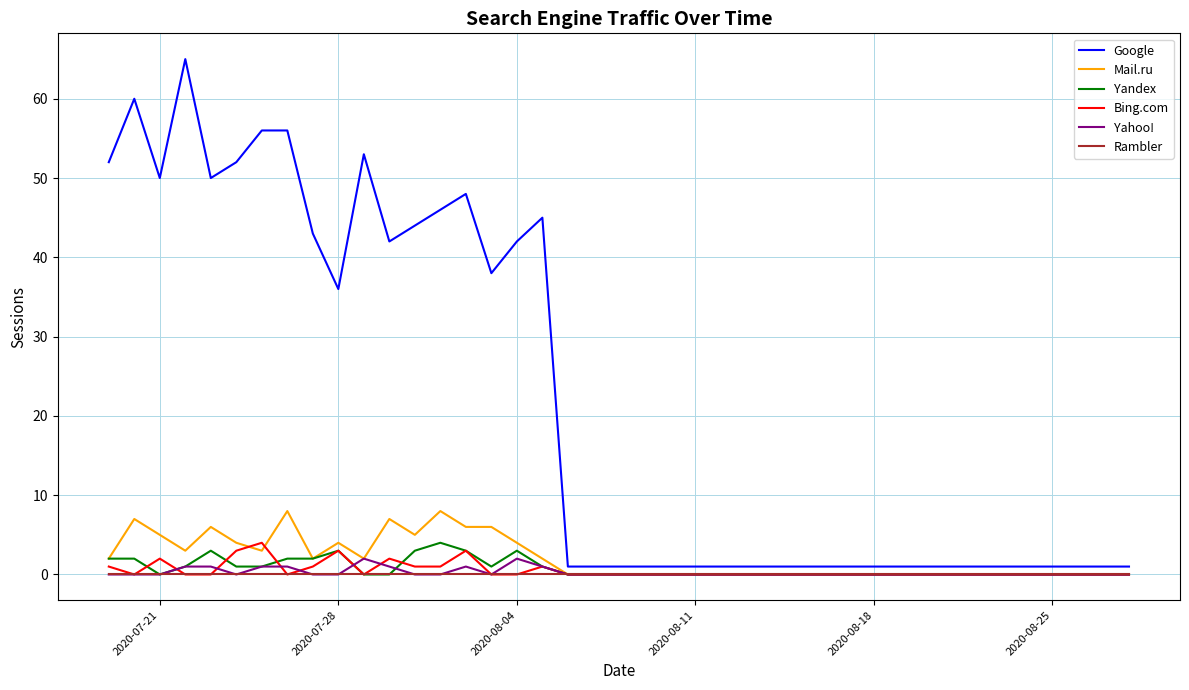

Which series has the largest total across all categories?

Google